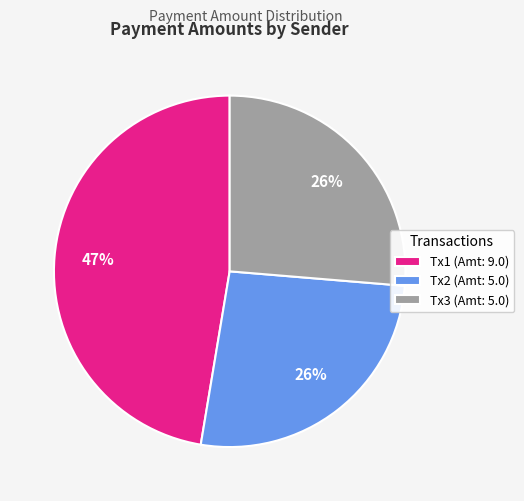

How many slices are in this pie chart?

3